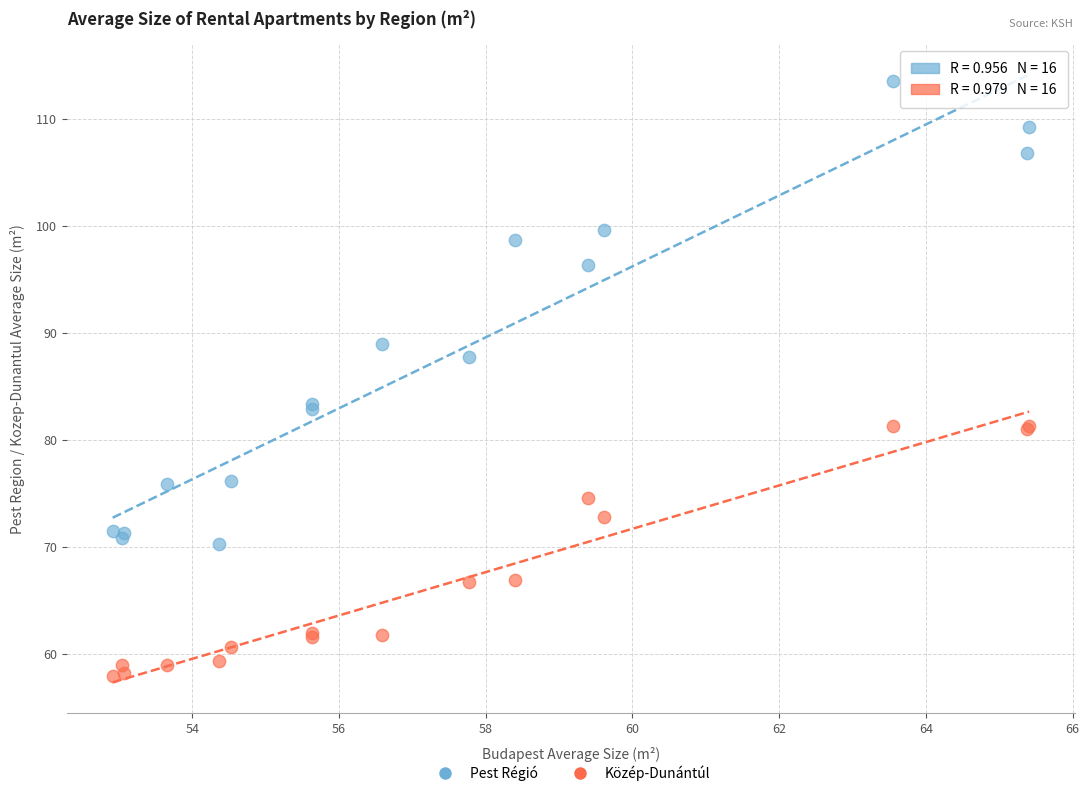

Which series reaches the maximum Y coordinate?

Pest Régió